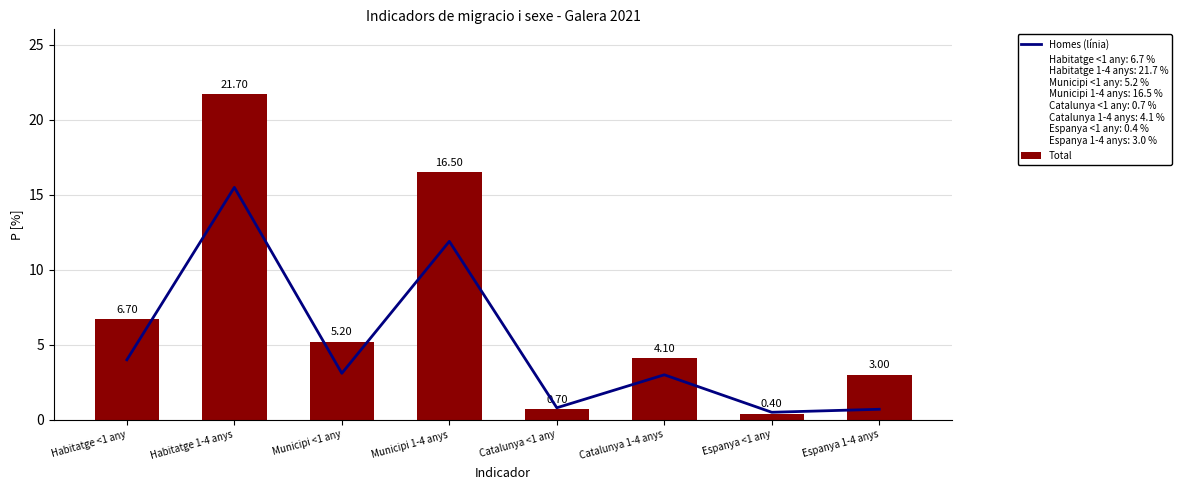

At which category is the sum across all series the highest?

Habitatge 1-4 anys